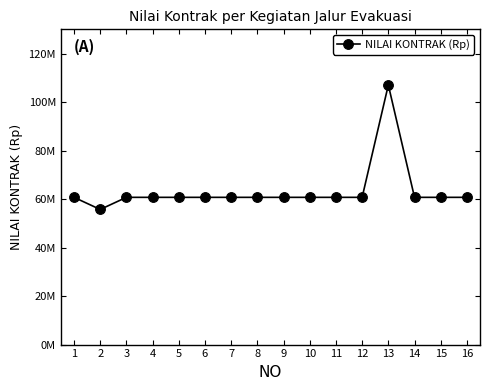

Reading right to left, transcribe all the data shown in this chart.

60720000	60720000	60720000	107040000	60720000	60720000	60720000	60720000	60720000	60720000	60720000	60720000	60720000	60720000	55720000	60720000